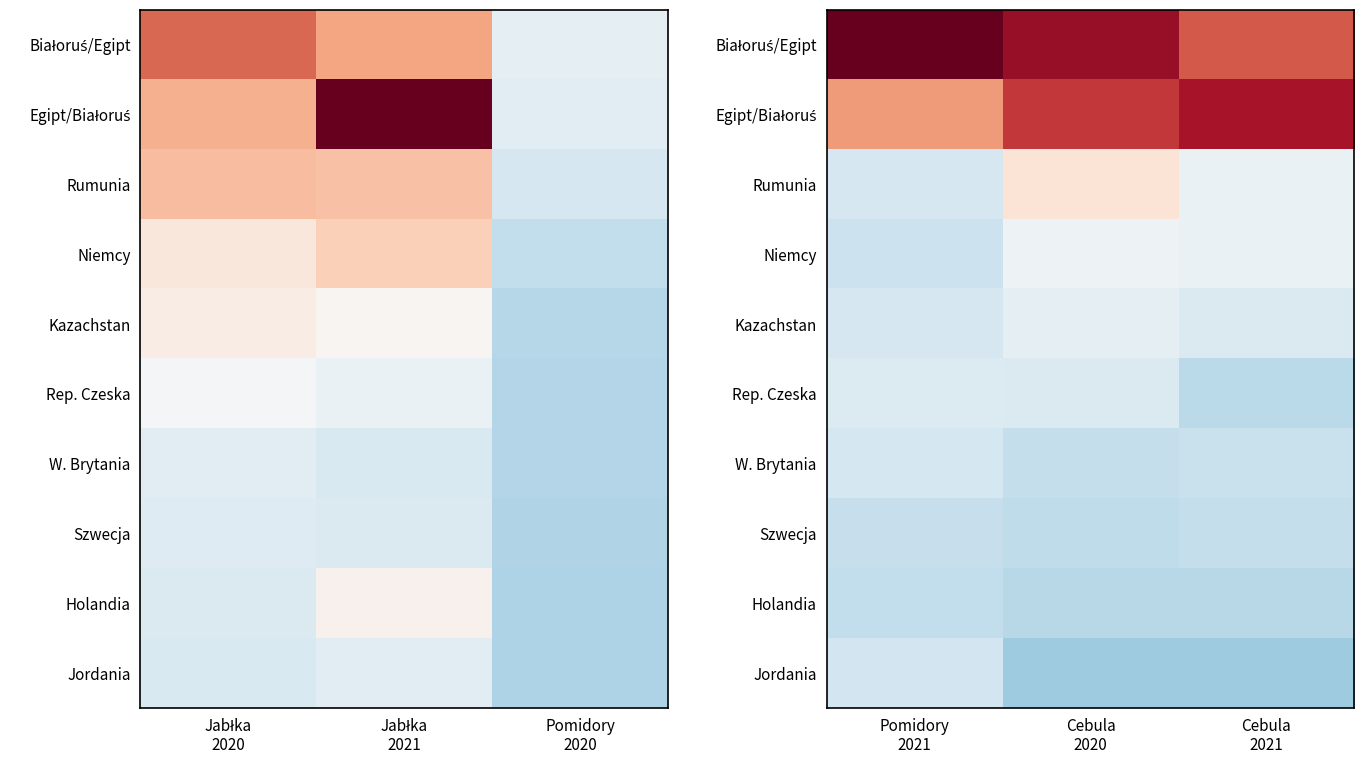

What is the average value of the Kazachstan series?

4054.8